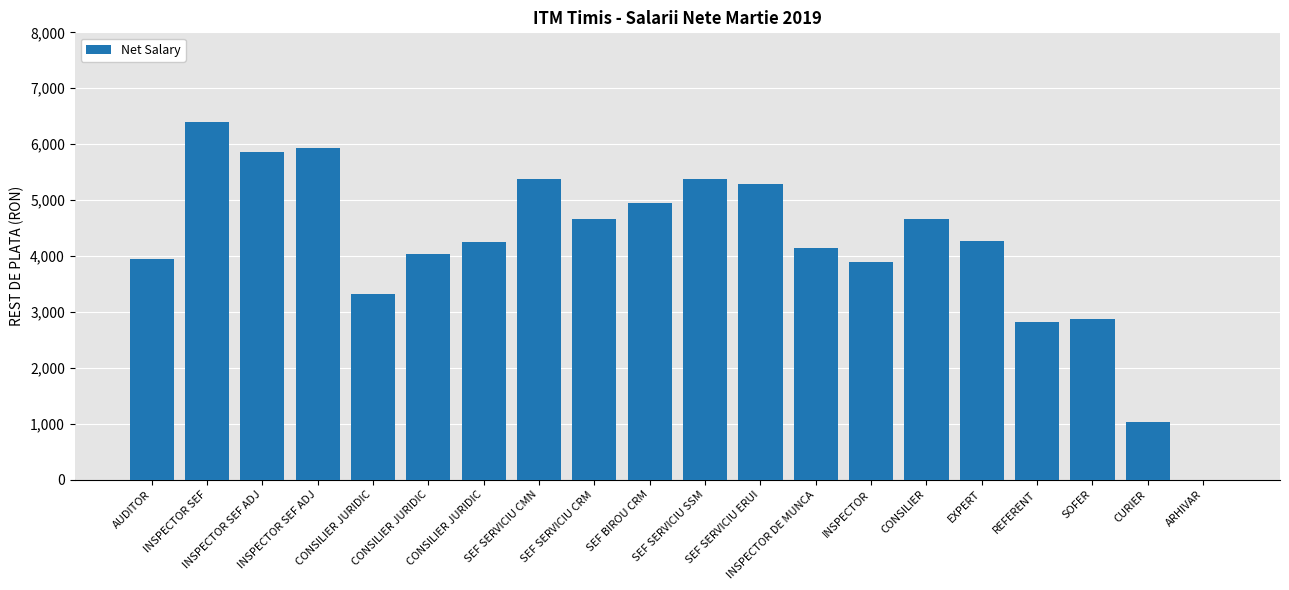

Are the bars grouped side by side (vs. stacked)?

No